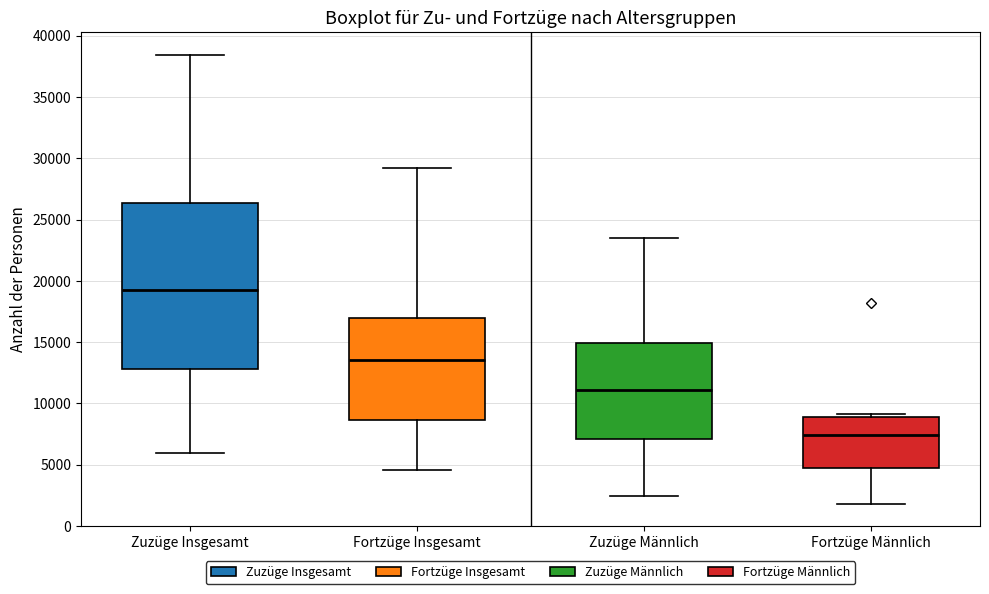

Where is the upper edge of the box for Fortzüge Insgesamt on the y-axis? The values are not printed on the chart, so give them approximately, as read against the axis.

17000